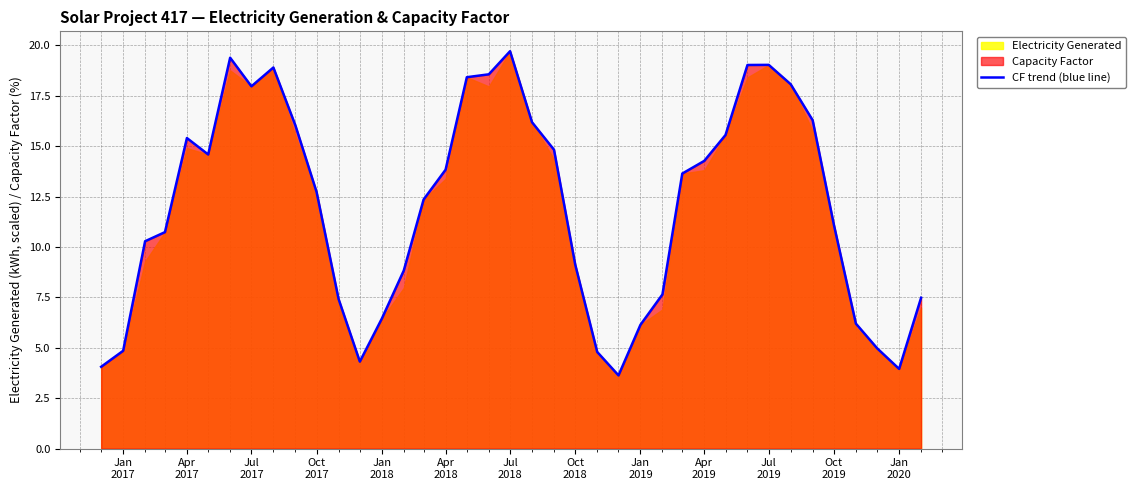

The chart shows a value of 15.1 at 14. True or false?

False